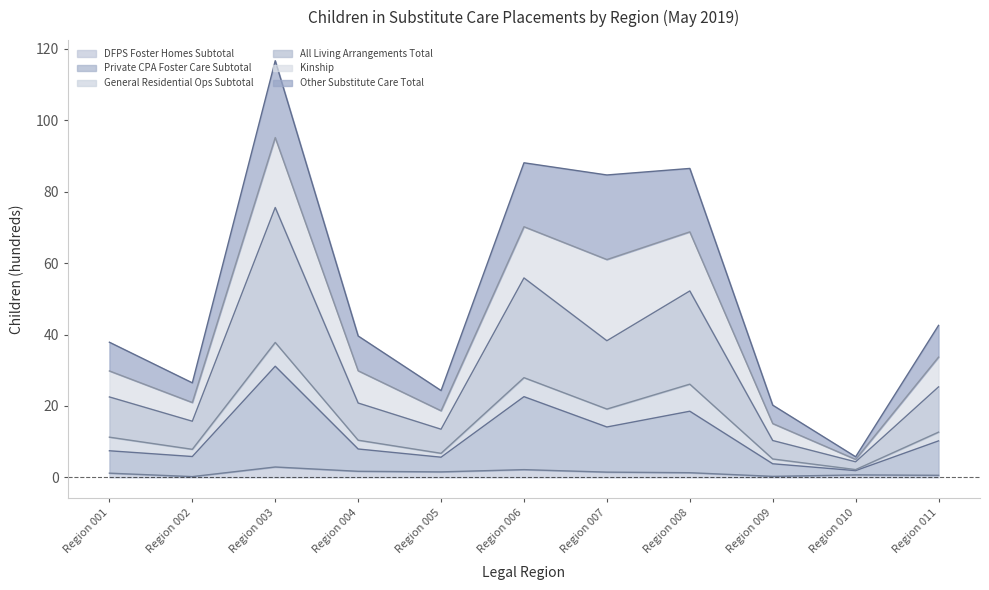

How many lines are shown in the chart?

6